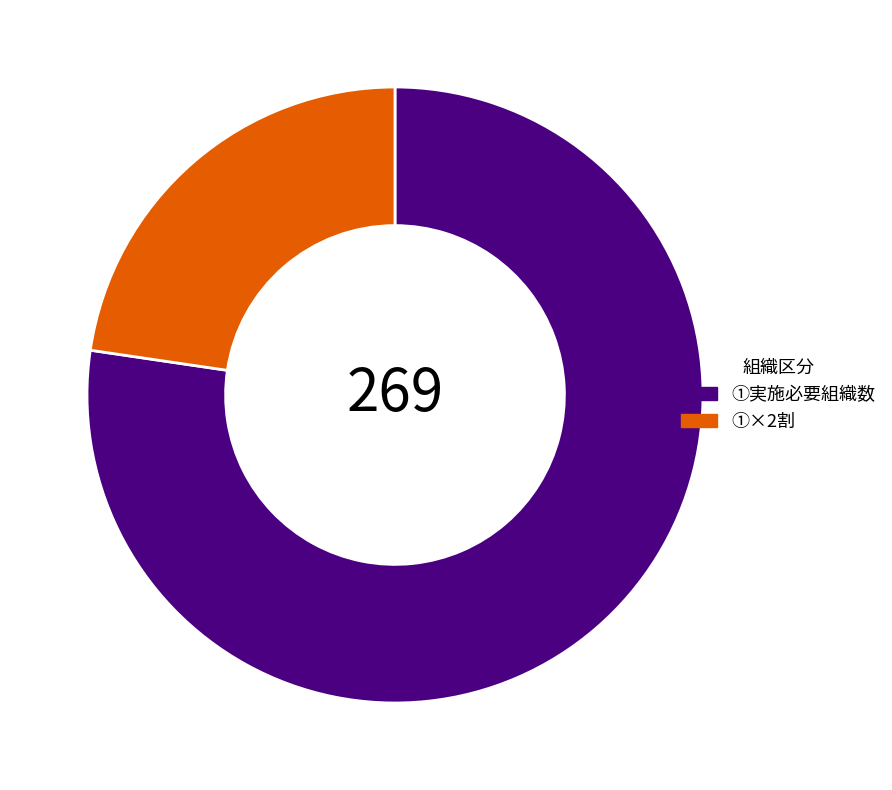

Which has a higher value, ①×2割 or ①実施必要組織数?

①実施必要組織数